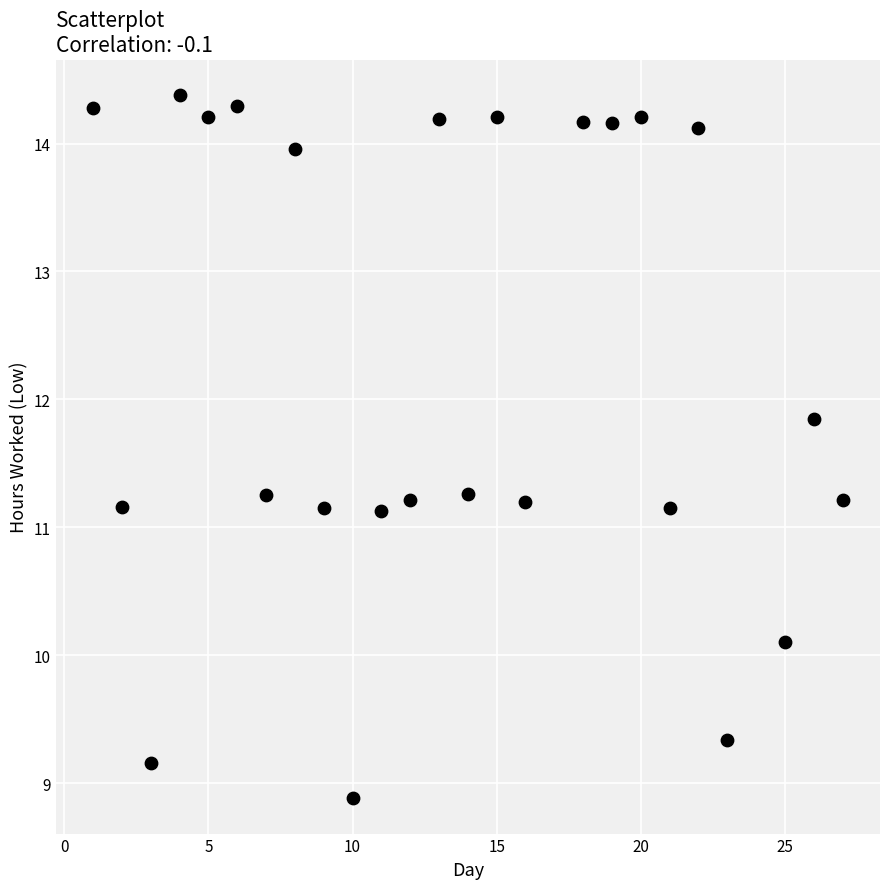

What is the range of X values (max minus min)?

26.0